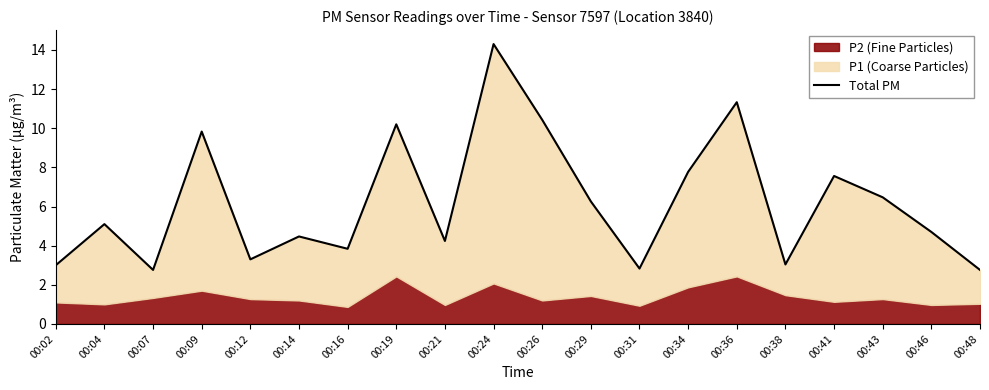

What is the maximum value shown in the chart?

14.3